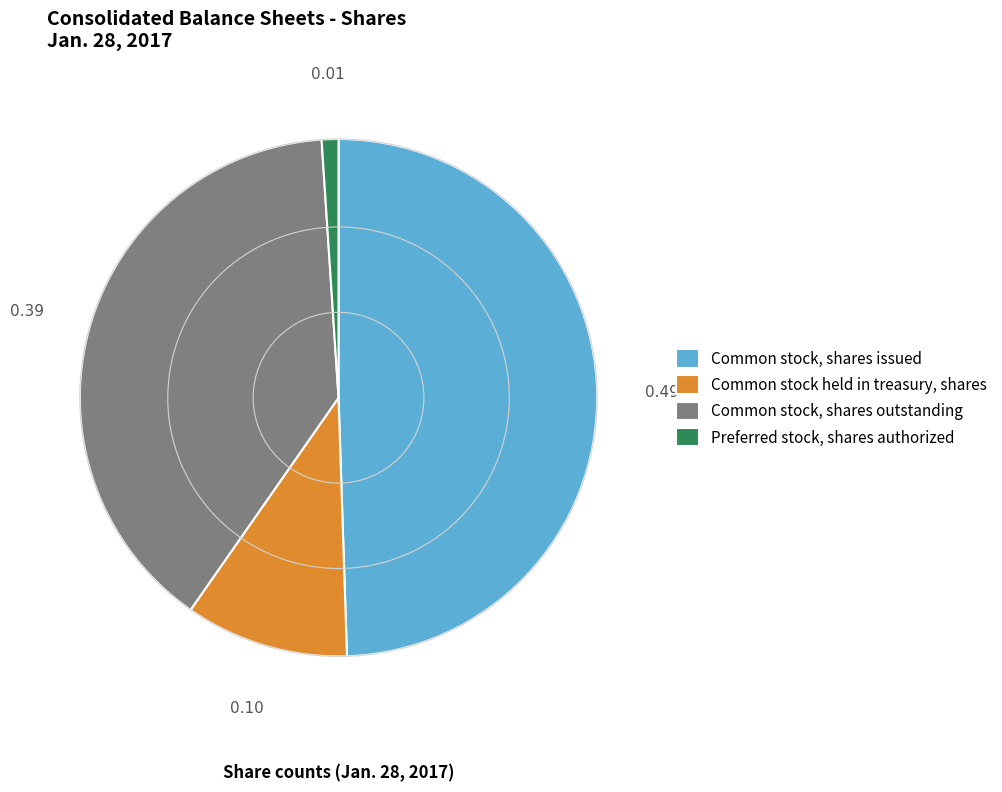

Which slice is the smallest?

Preferred stock, shares authorized